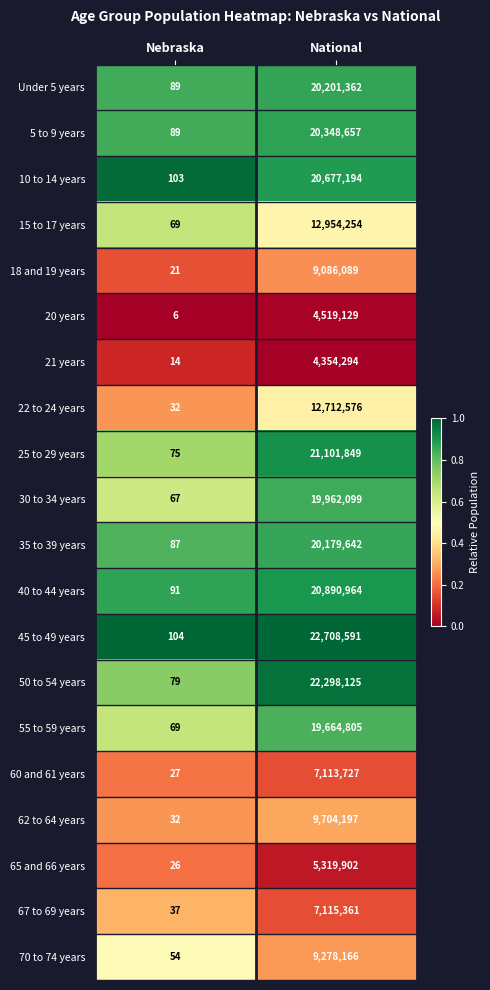

What value does the 25 to 29 years series have at Nebraska, to the nearest 10?

80